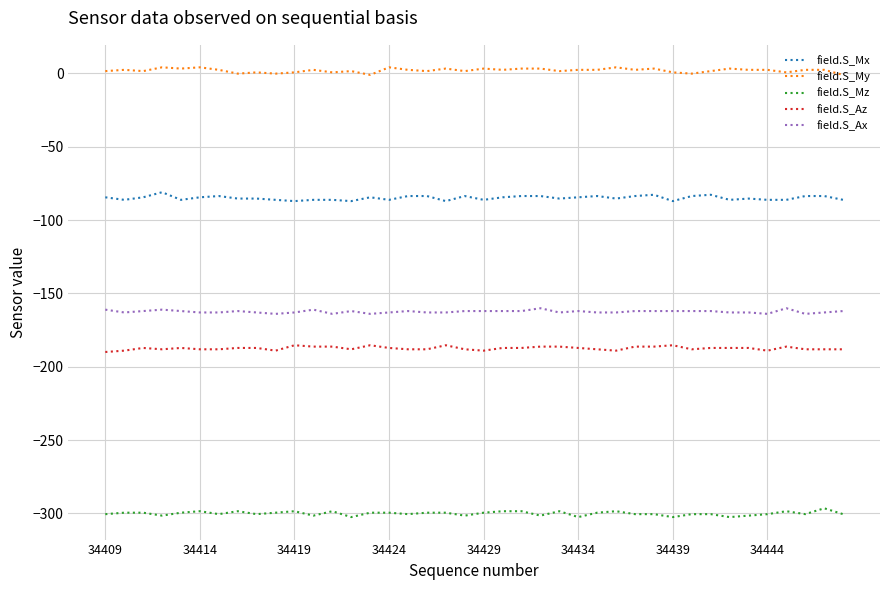

True or false: field.S_Az and field.S_Ax cross at least once.

False